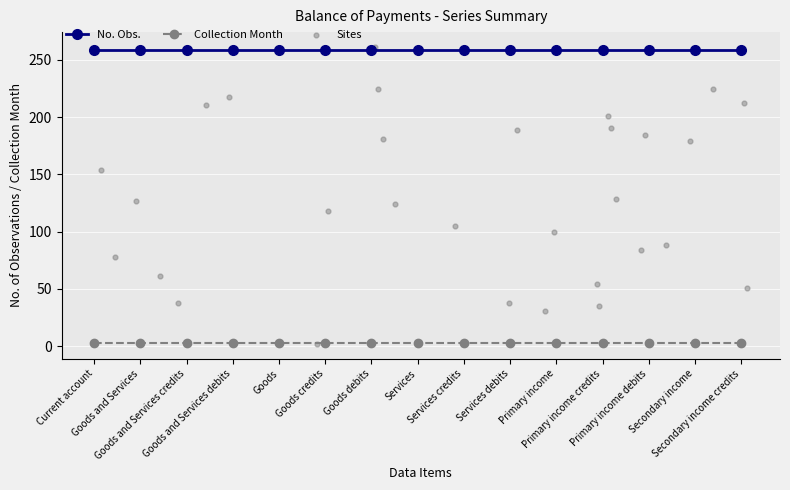

True or false: Collection Month and No. Obs. cross at least once.

False